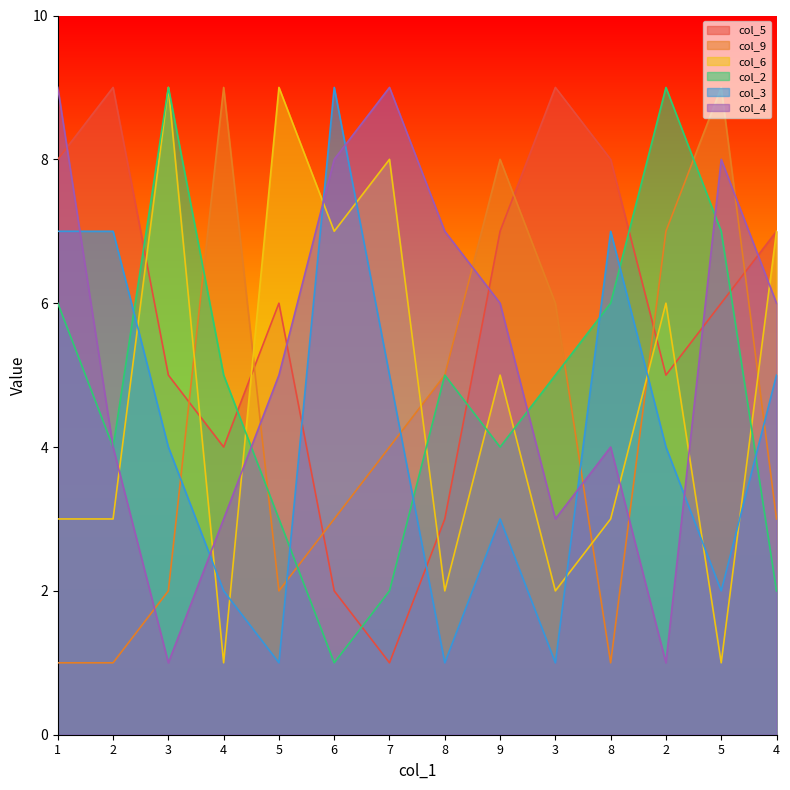

Reading left to right, what are all the values shown in this chart?

col_5: 1=8	2=9	3=5	4=4	5=6	6=2	7=1	8=3	9=7	3=9	8=8	2=5	5=6	4=7
col_9: 1=1	2=1	3=2	4=9	5=2	6=3	7=4	8=5	9=8	3=6	8=1	2=7	5=9	4=3
col_6: 1=3	2=3	3=9	4=1	5=9	6=7	7=8	8=2	9=5	3=2	8=3	2=6	5=1	4=7
col_2: 1=6	2=4	3=9	4=5	5=3	6=1	7=2	8=5	9=4	3=5	8=6	2=9	5=7	4=2
col_3: 1=7	2=7	3=4	4=2	5=1	6=9	7=5	8=1	9=3	3=1	8=7	2=4	5=2	4=5
col_4: 1=9	2=4	3=1	4=3	5=5	6=8	7=9	8=7	9=6	3=3	8=4	2=1	5=8	4=6